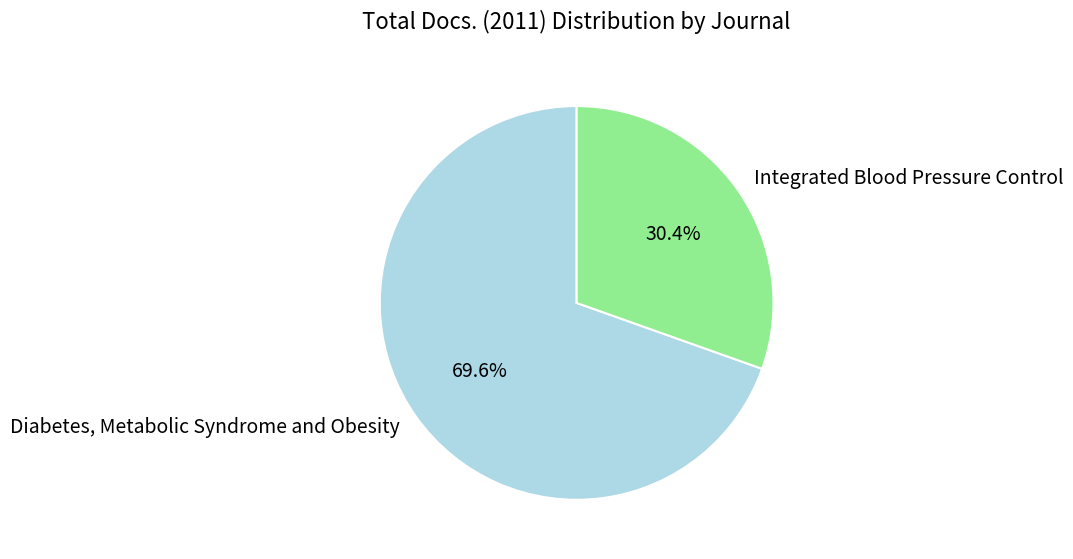

Approximately how many times larger is the value at Integrated Blood Pressure Control compared to Diabetes, Metabolic Syndrome and Obesity?

0.4